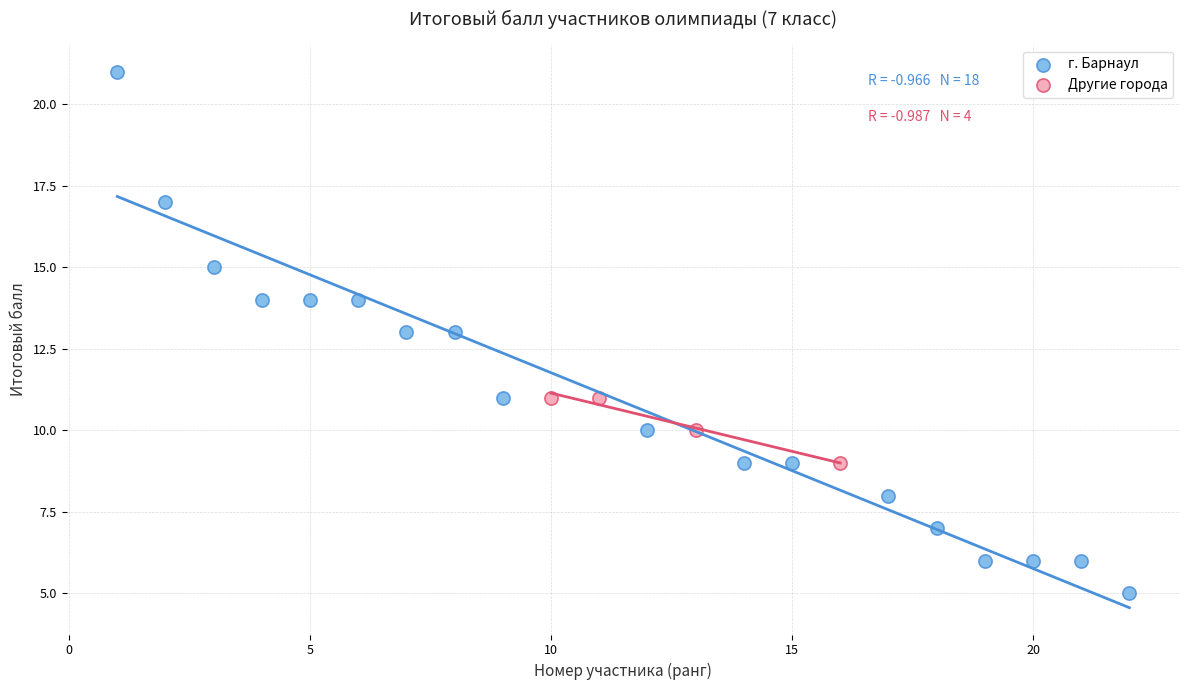

What are all the series names shown in the legend?

г. Барнаул, Другие города